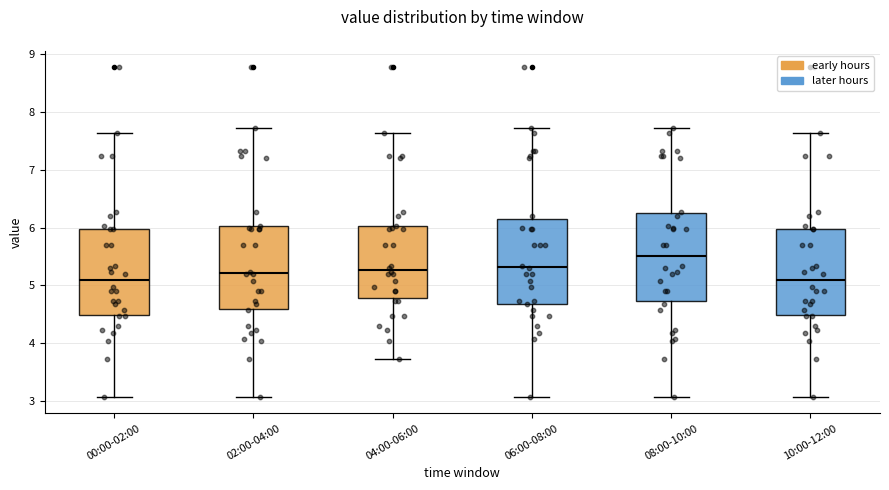

Where is the lower edge of the box for 10:00-12:00 on the y-axis? The values are not printed on the chart, so give them approximately, as read against the axis.

4.5